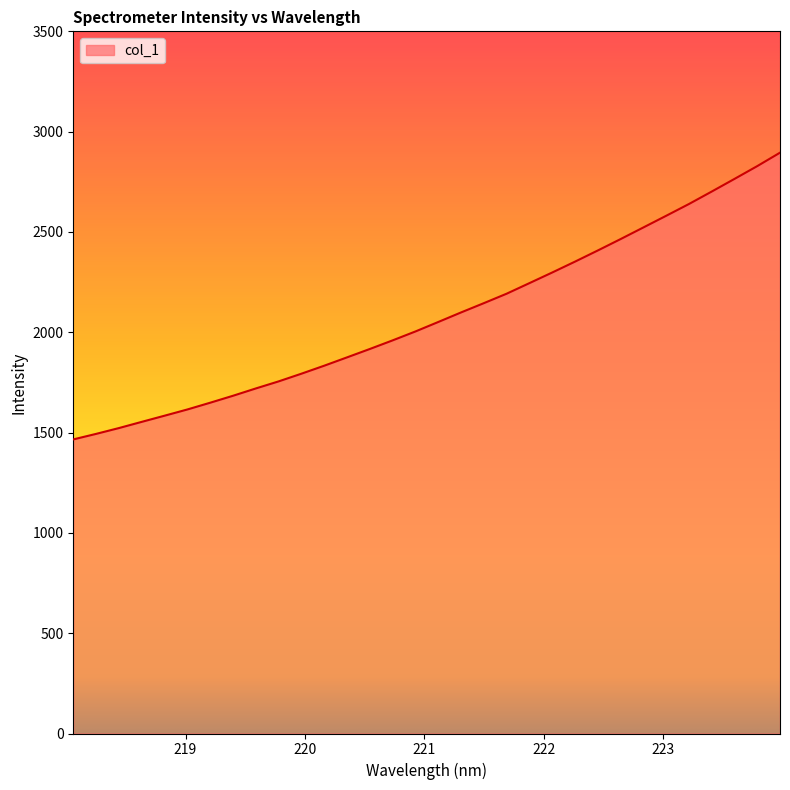

What is the average value?

2081.6